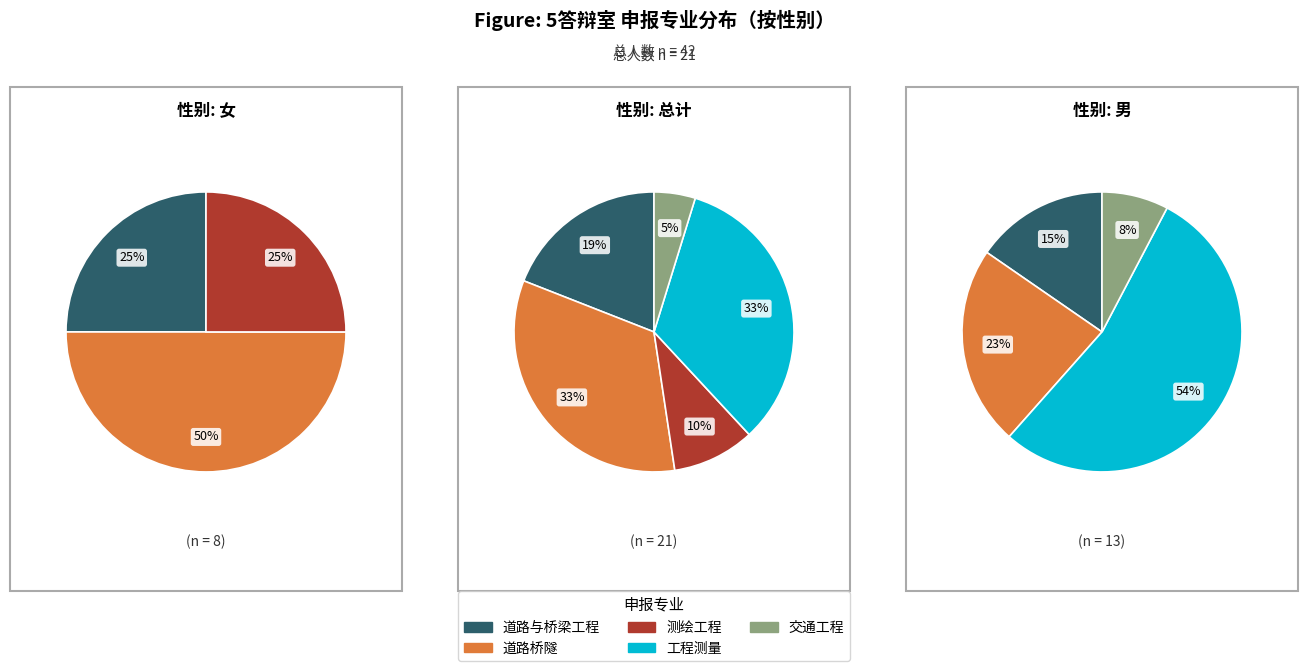

Which has a higher value, 测绘工程 or 道路桥隧?

道路桥隧